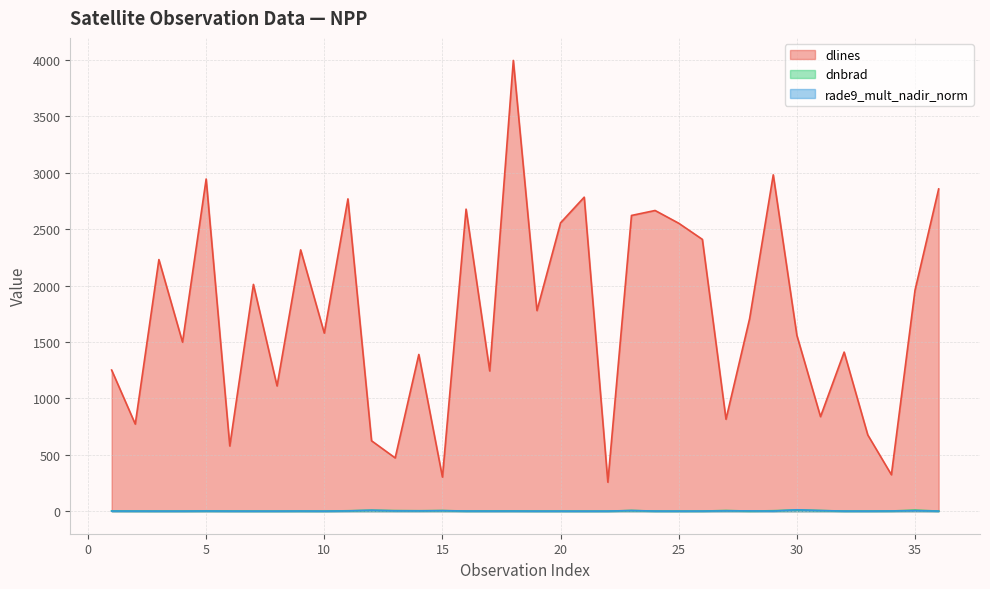

The value of dlines at 34 is 500.6. True or false?

False